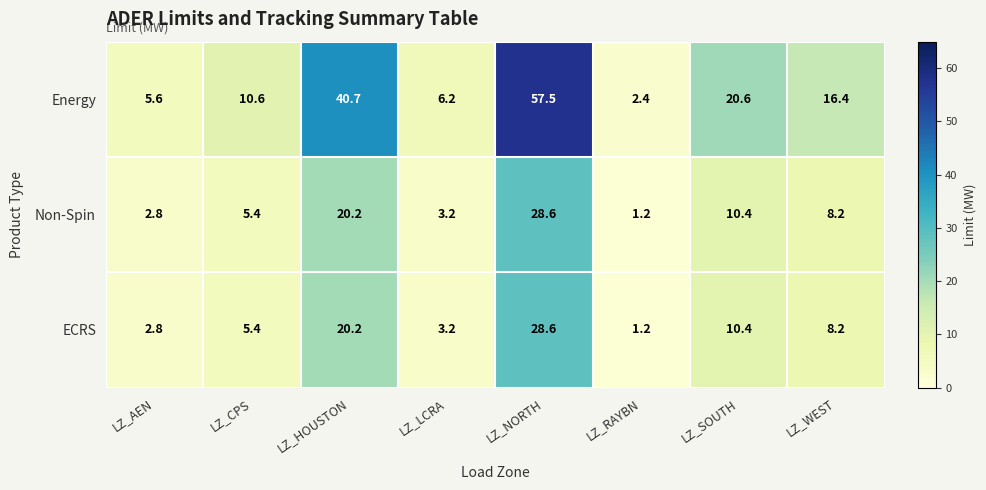

At how many categories does at least one series exceed 2?

8